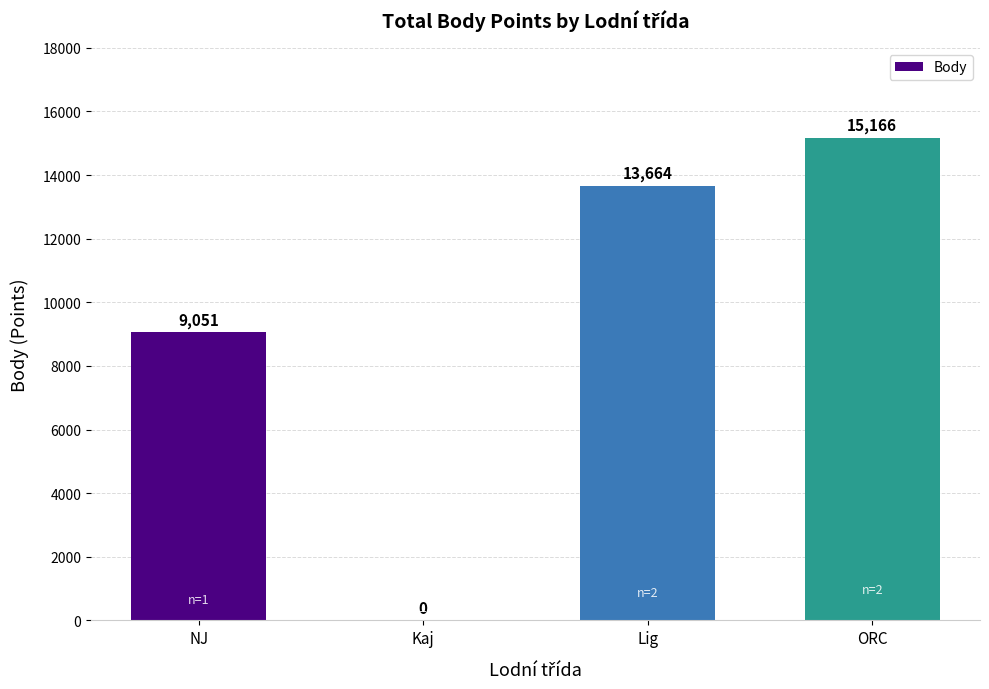

At which category does the chart reach its peak across all series?

ORC